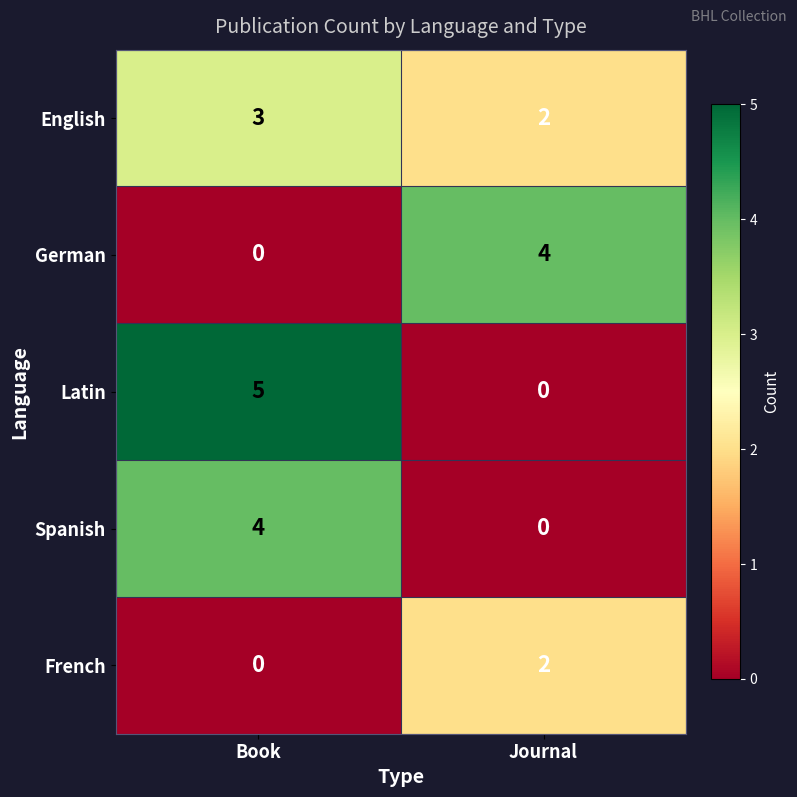

Which category has the highest value in the German series?

Journal